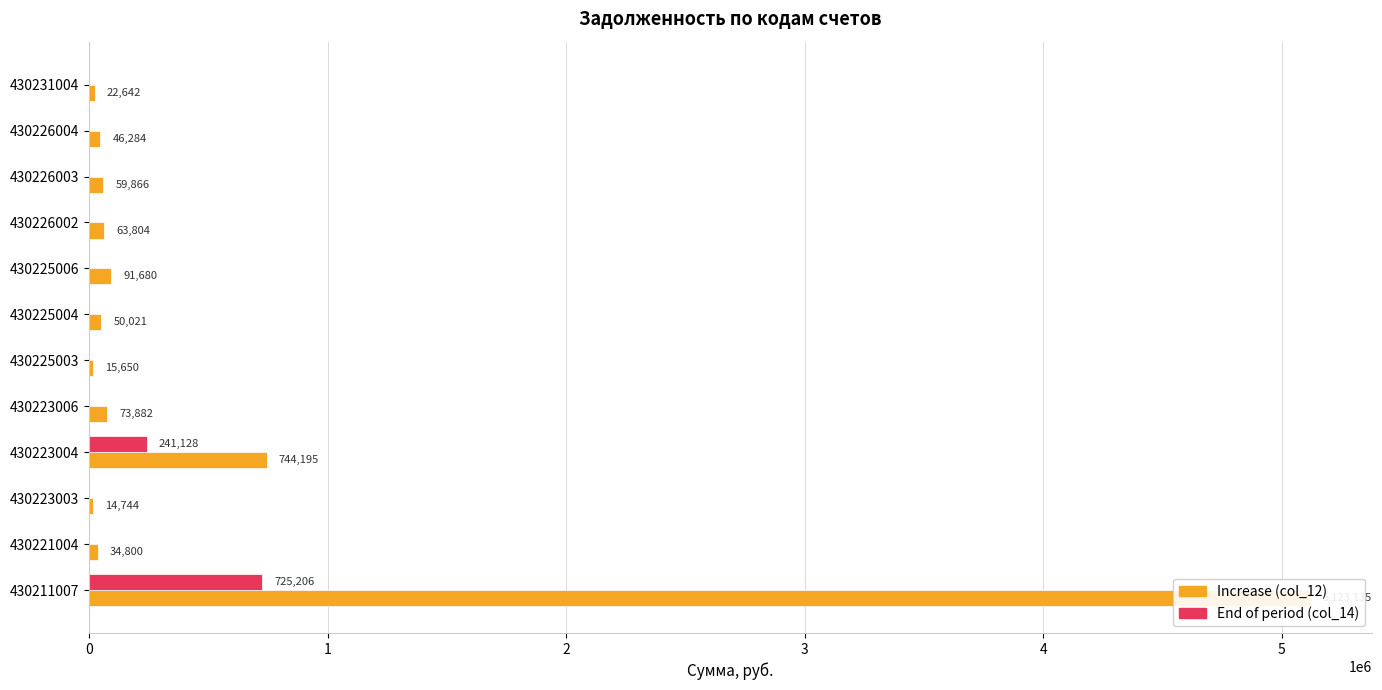

How many data points in Increase (col_12) are less than 59865?

6